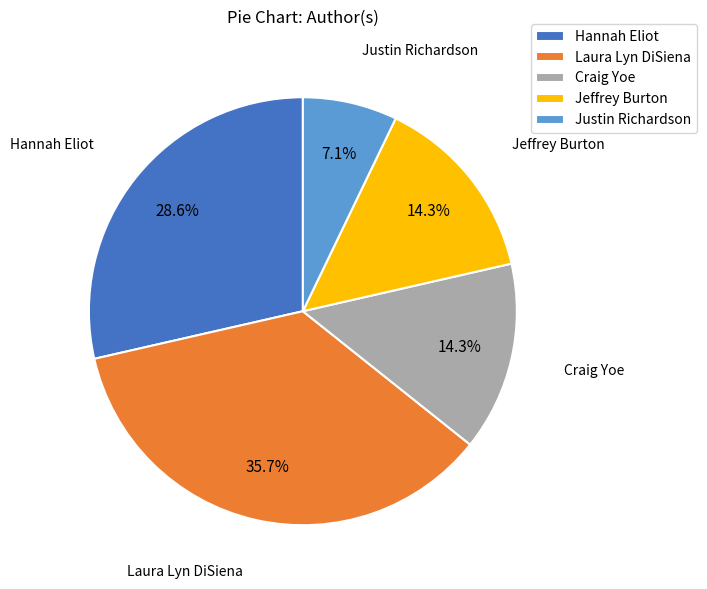

The Hannah Eliot slice represents 41% of the pie. True or false?

False